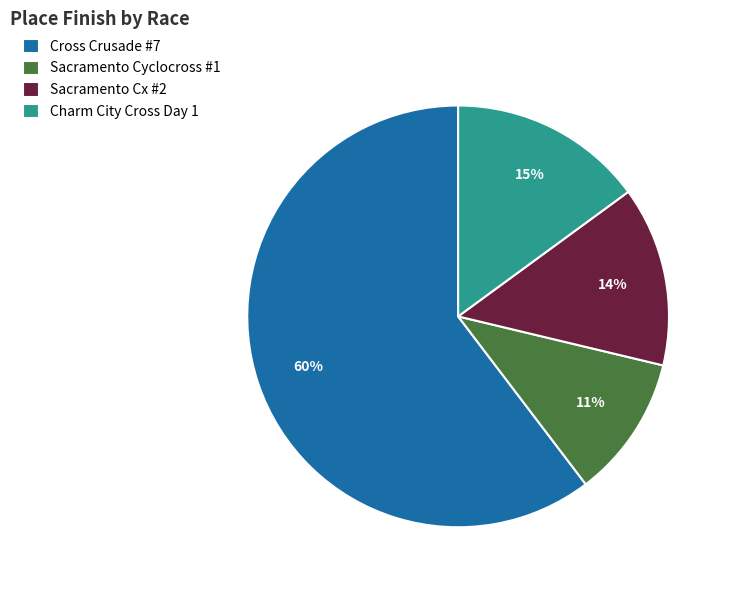

Which slice is the smallest?

Sacramento Cyclocross #1